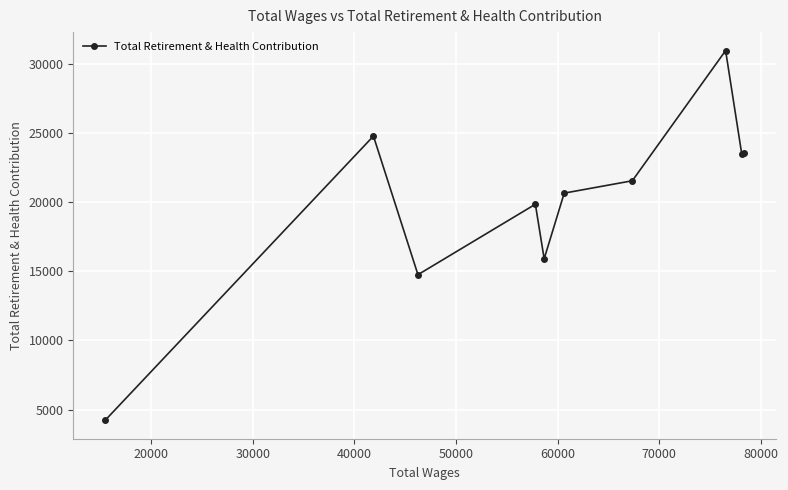

What is the value of the 5th point from the left?

15910